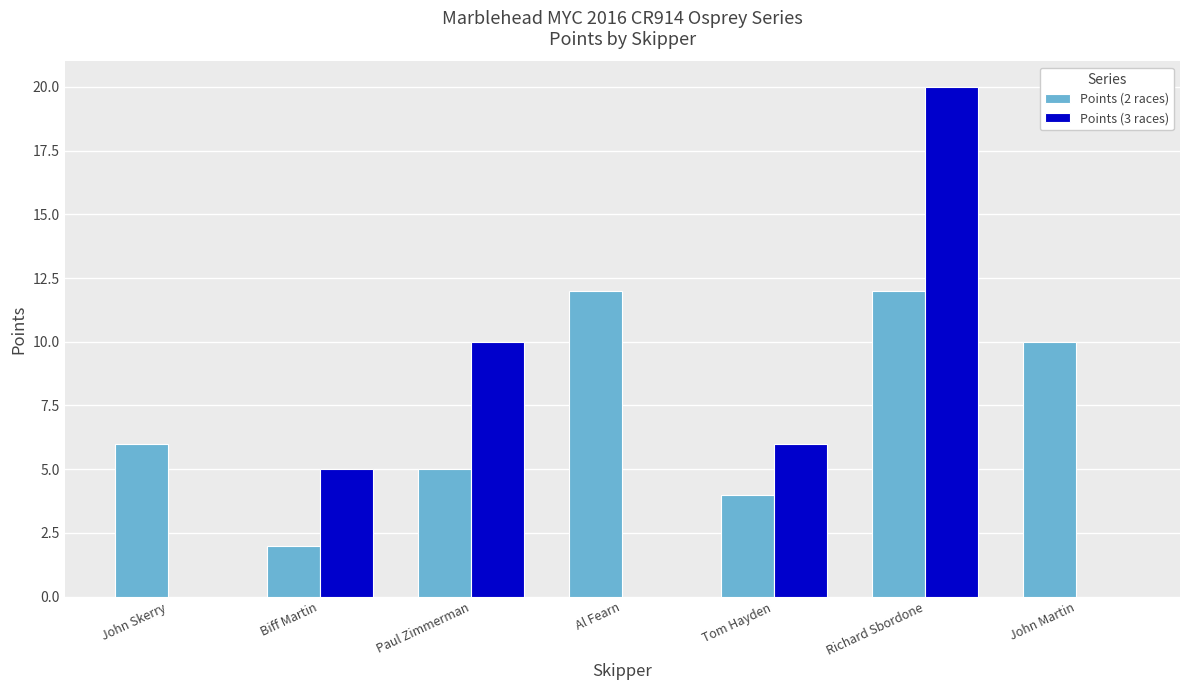

What is the sum of all Points (3 races) values?

41